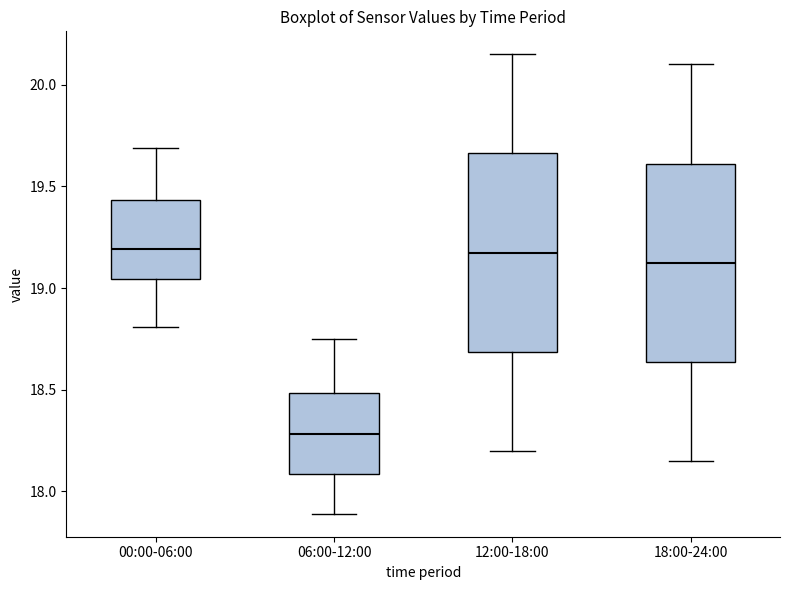

Reading left to right, transcribe this box plot: for each box, give where its median line is, the range the box spans, and where its two whiskers end, as read against the y-axis. The values are not printed on the chart, so give them approximately, as read against the axis.

00:00-06:00: median 19.20, box 19.05 to 19.45, whiskers 18.80 to 19.70
06:00-12:00: median 18.30, box 18.10 to 18.50, whiskers 17.90 to 18.75
12:00-18:00: median 19.20, box 18.70 to 19.65, whiskers 18.20 to 20.15
18:00-24:00: median 19.15, box 18.65 to 19.60, whiskers 18.15 to 20.10